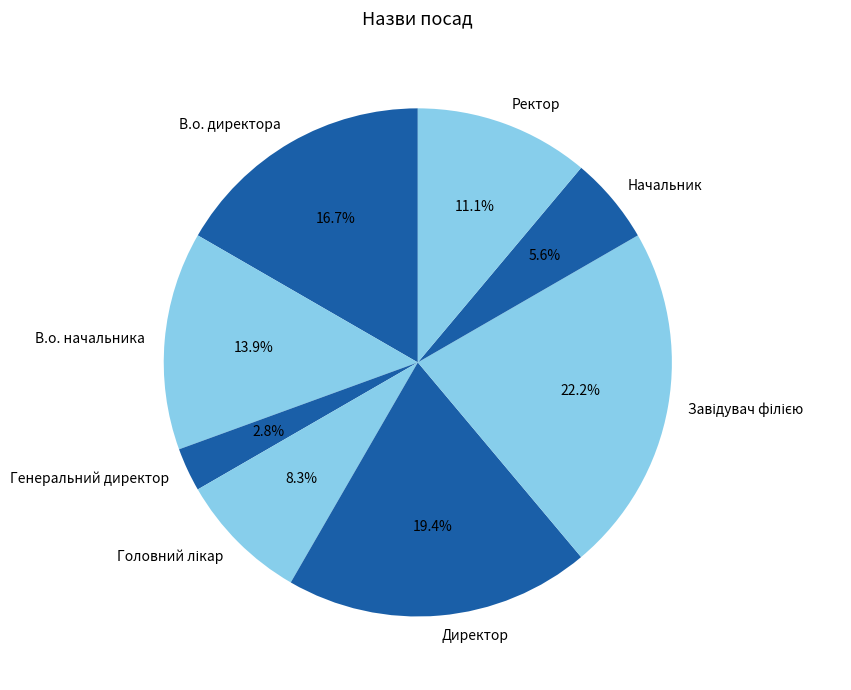

To the nearest percent, what is the combined percentage of В.о. начальника and Ректор?

25%